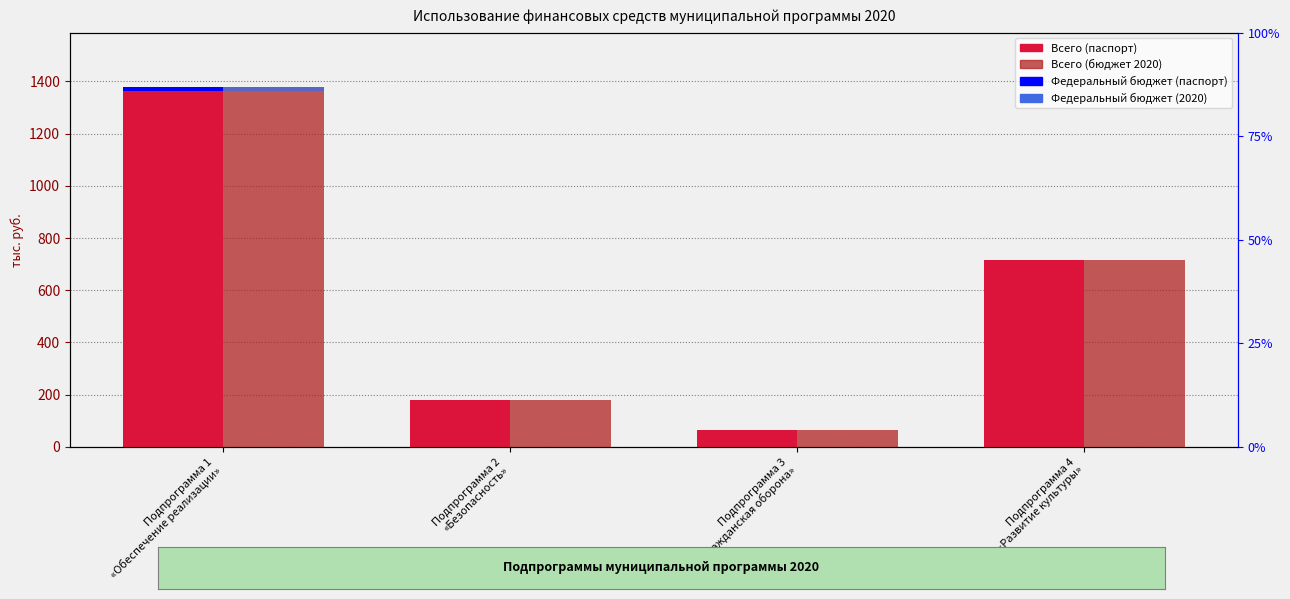

The Федеральный бюджет (2020) series shows 0.0 at Подпрограмма 2
«Безопасность». True or false?

True